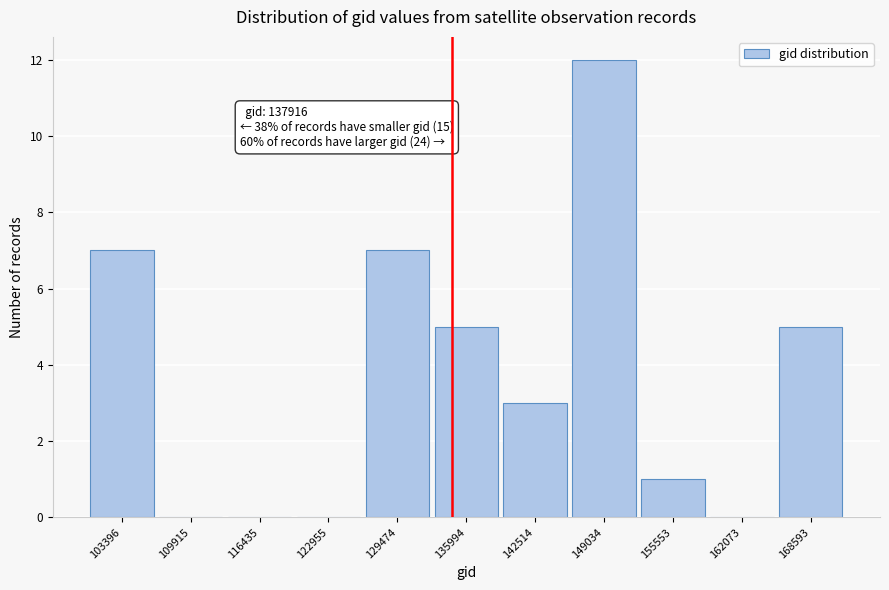

Reading left to right, extract all data points from this chart.

103396=7	109915=0	116435=0	122955=0	129474=7	135994=5	142514=3	149034=12	155553=1	162073=0	168593=5